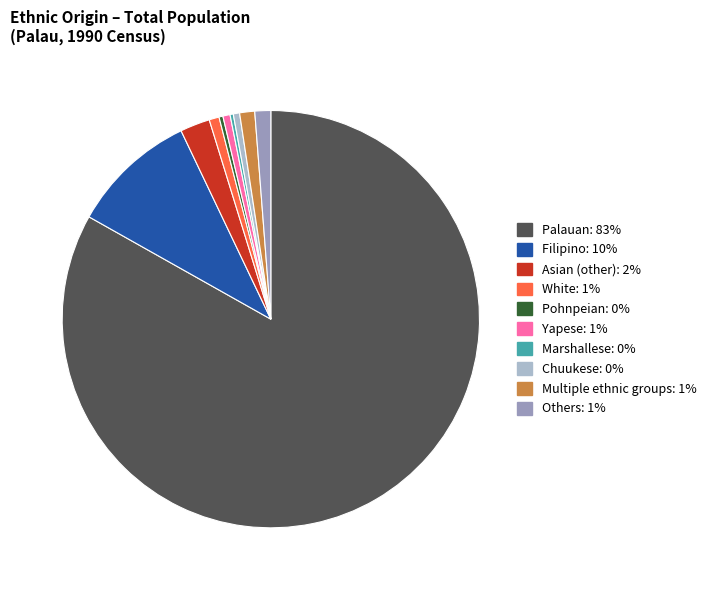

The Asian (other) slice represents 2% of the pie. True or false?

True